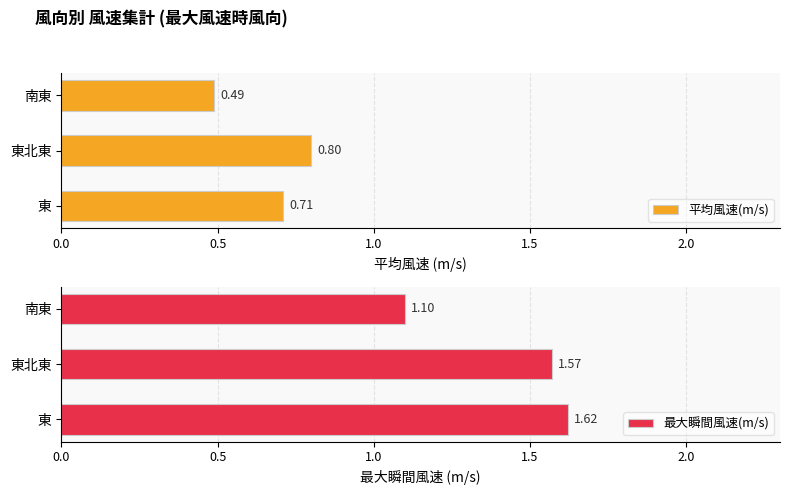

Rank the categories by 平均風速(m/s) value from lowest to highest.

南東, 東, 東北東